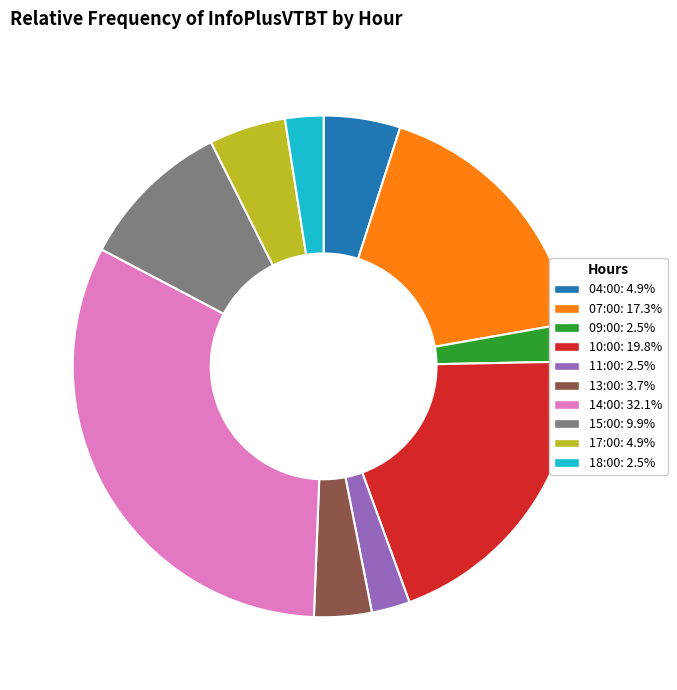

Combined, do 10:00 and 18:00 account for over 50%?

No